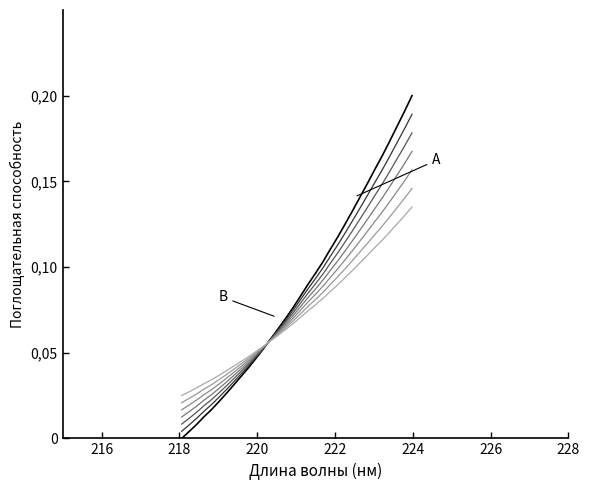

Reading left to right, list all the values displayed in this chart.

0.0	0.0	0.0	0.0	0.0	0.0	0.0	0.0	0.0	0.0	0.0	0.1	0.1	0.1	0.1	0.1	0.1	0.1	0.1	0.1	0.1	0.1	0.1	0.1	0.1	0.1	0.1	0.2	0.2	0.2	0.2	0.2